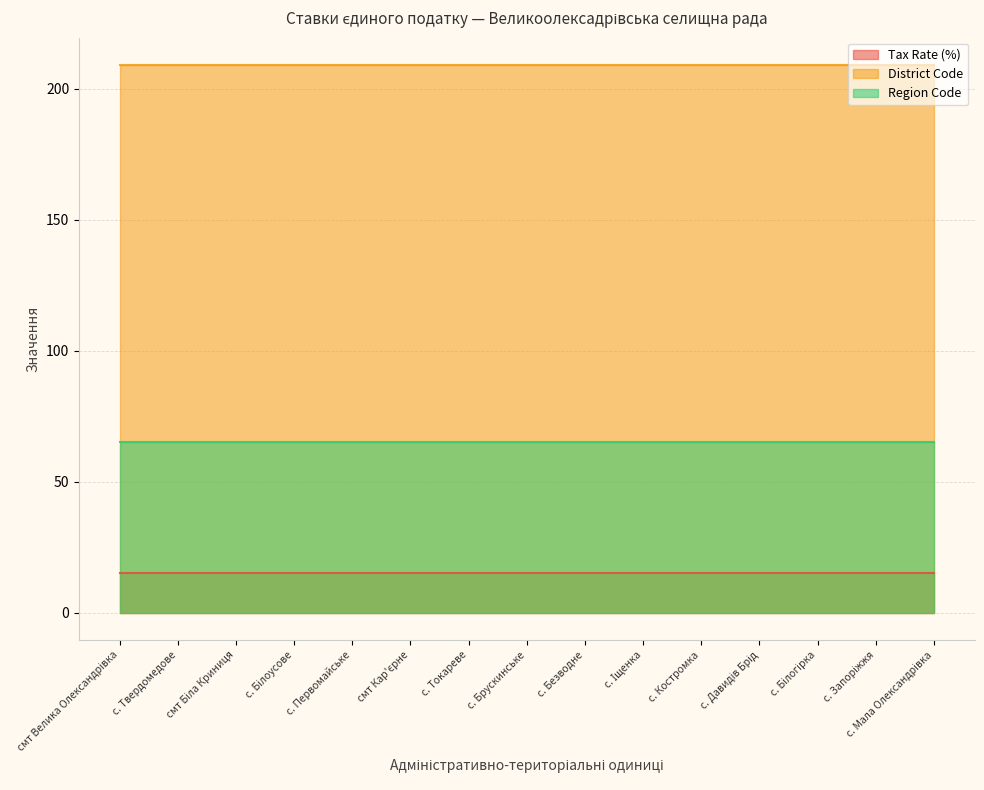

True or false: District Code and Region Code intersect in this chart.

False